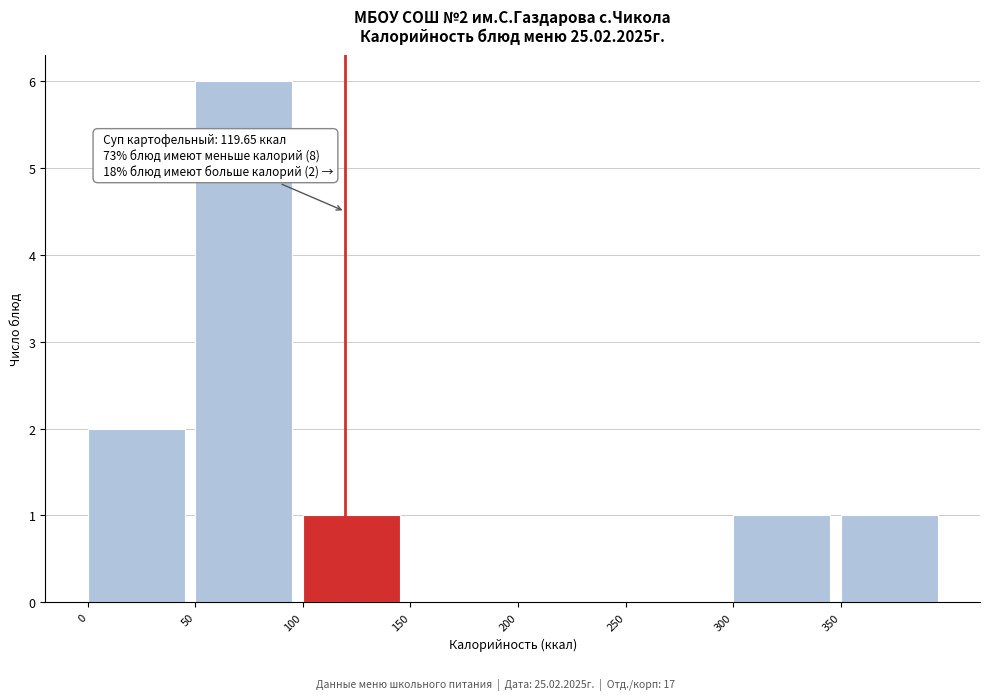

Which range on the x-axis has the tallest bar?

50 to 100